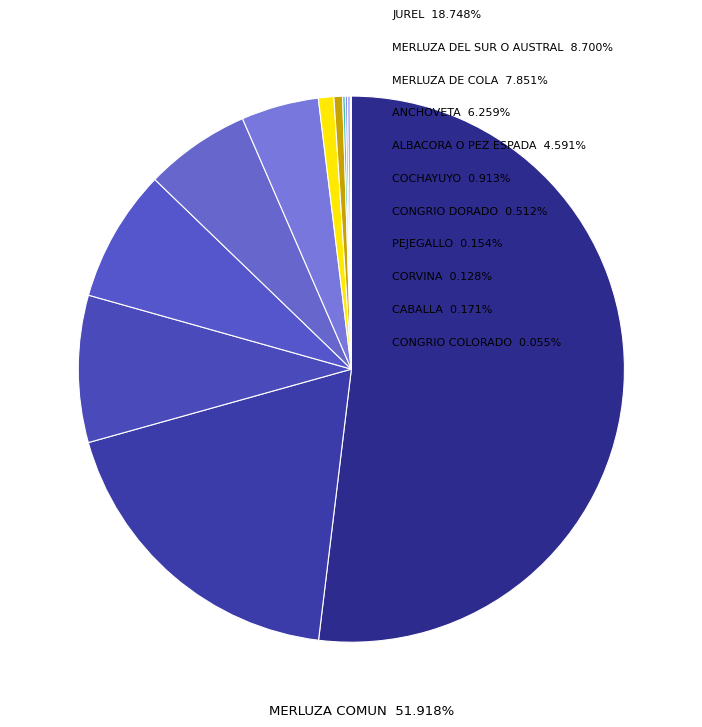

Is it true that MERLUZA DE COLA is 15% of the pie?

False